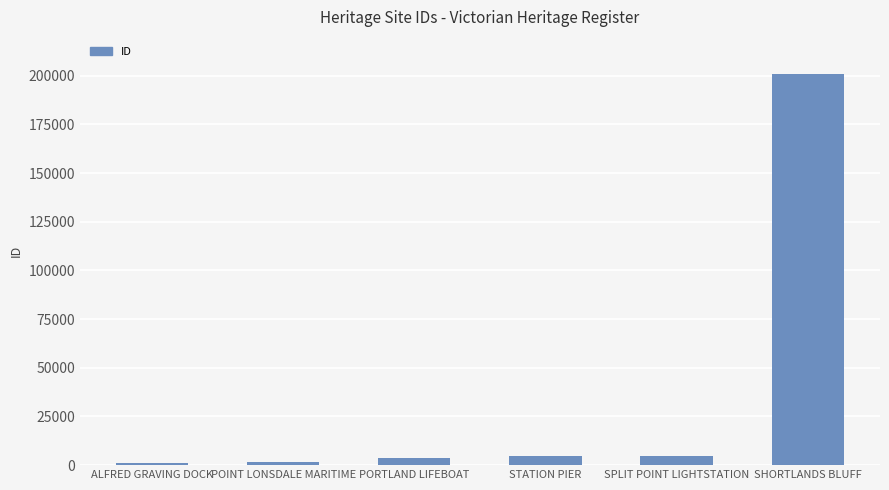

How many categories are shown in the chart?

6